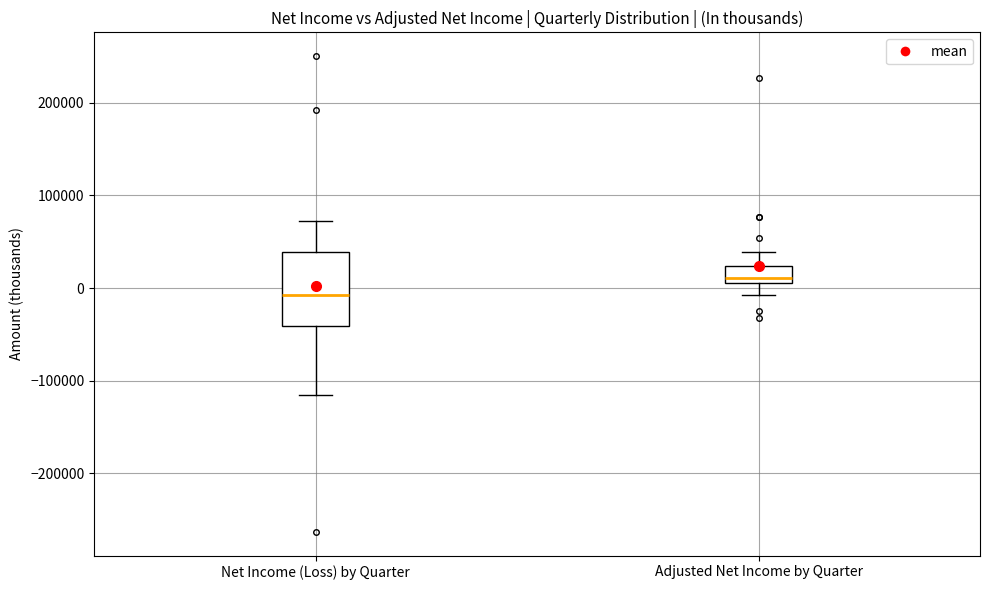

Comparing the boxes themselves (not the whiskers), which one is the tallest?

Net Income (Loss) by Quarter